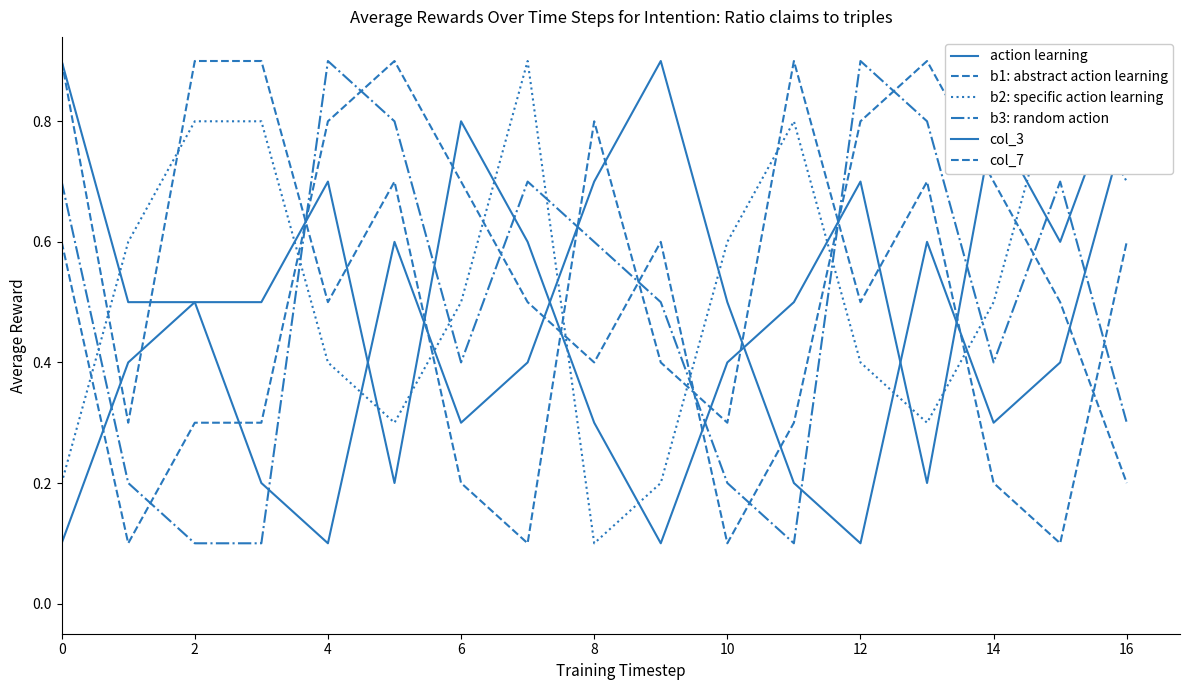

At how many categories does at least one series exceed 0?

17